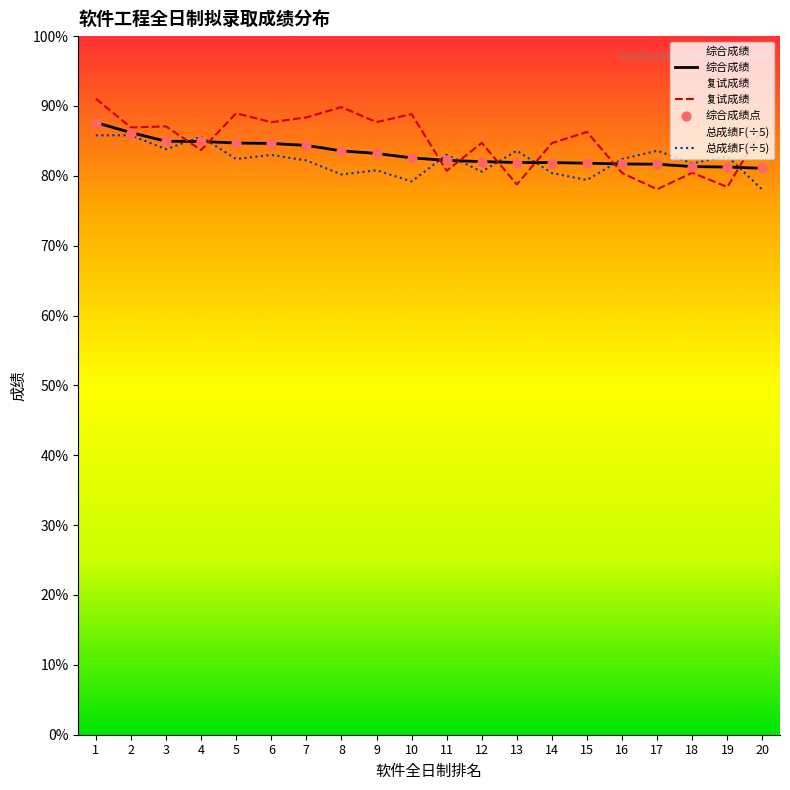

Is the value of 总成绩F at 1 greater than the value of 综合成绩 at 9?

Yes